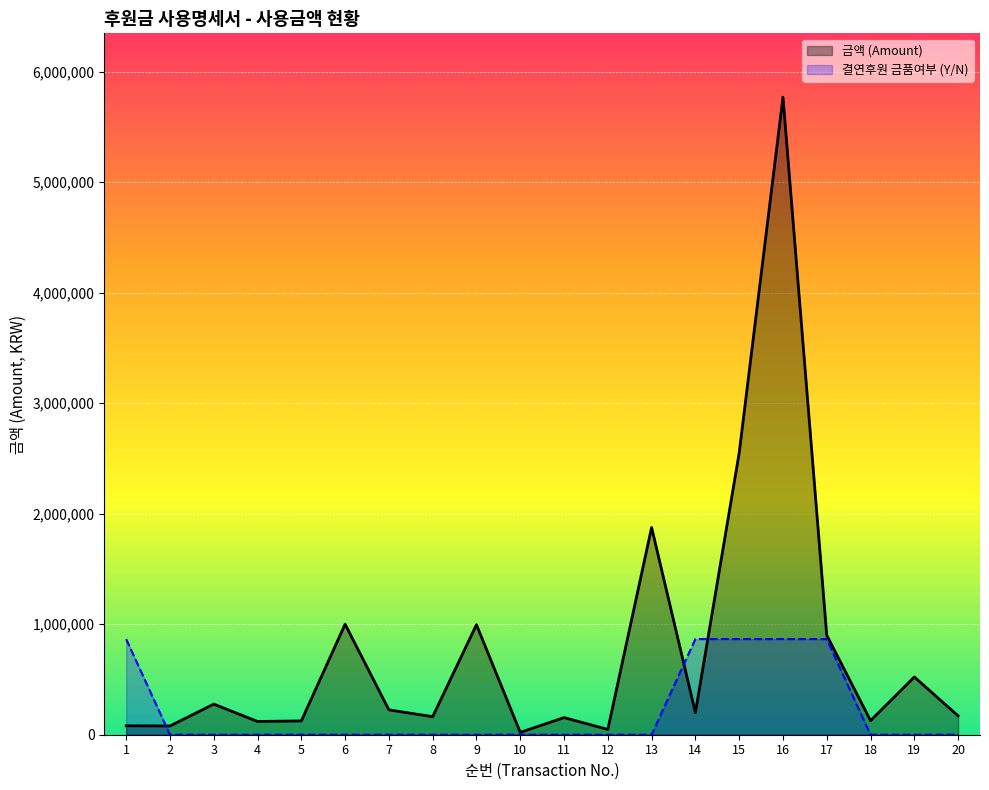

Which series has the largest total across all categories?

금액 (Amount)